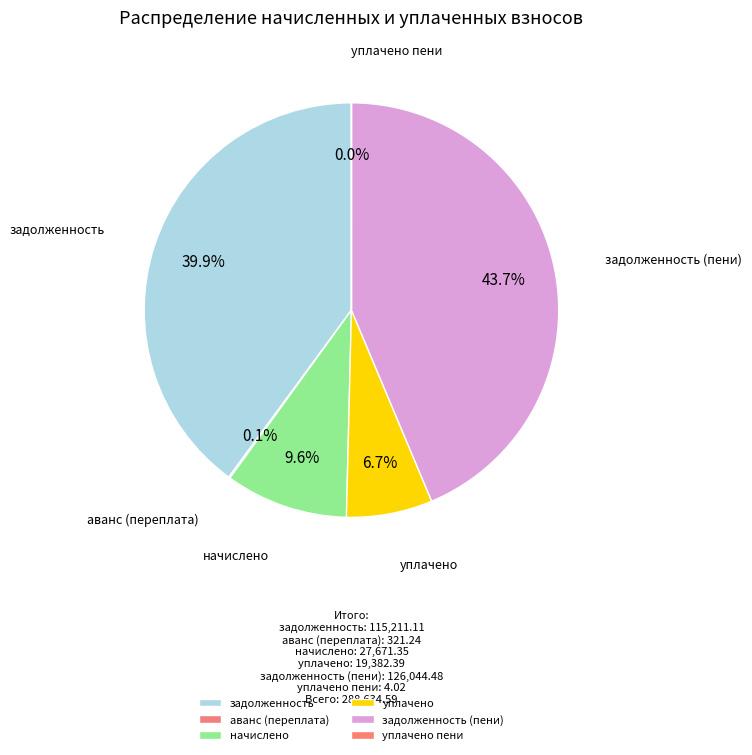

To the nearest percent, what portion does задолженность represent?

40%